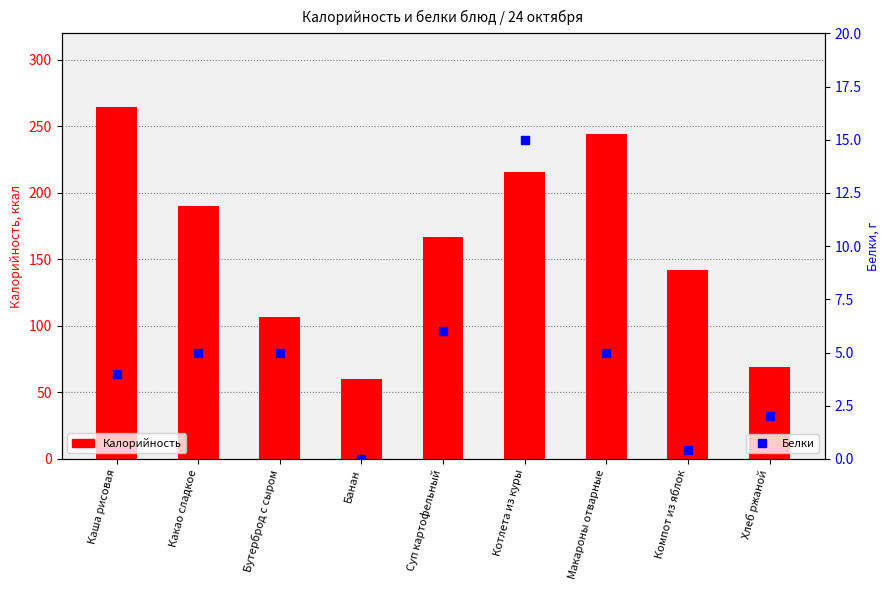

Which series contains the lowest Y value?

Белки